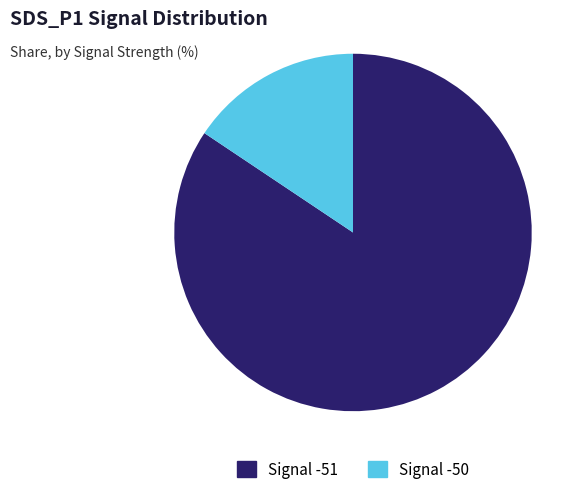

Is it true that Signal -51 is 84% of the pie?

True